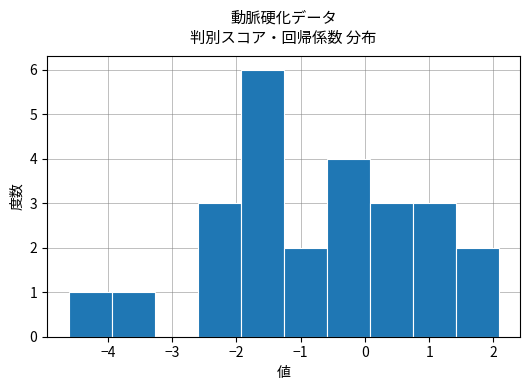

Reading left to right, transcribe this chart: for each bar, give the range it covers on the x-axis and its height. Neither the bar edges nor the heights are printed on the chart, so give them approximately, as read against the axes.

-4.6 to -3.9: 1
-3.9 to -3.3: 1
-3.3 to -2.6: 0
-2.6 to -1.9: 3
-1.9 to -1.3: 6
-1.3 to -0.6: 2
-0.6 to 0.1: 4
0.1 to 0.7: 3
0.7 to 1.4: 3
1.4 to 2.1: 2